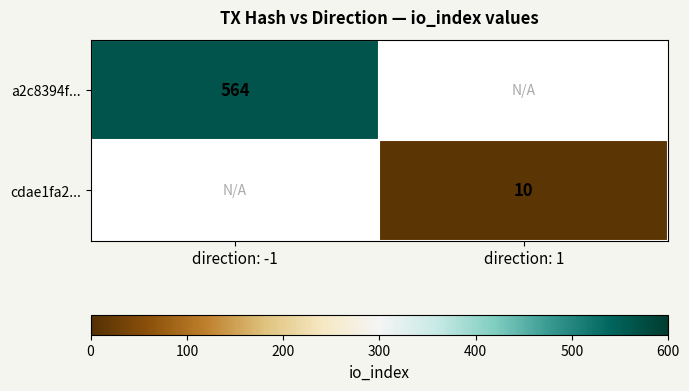

Count the number of categories in the chart.

2